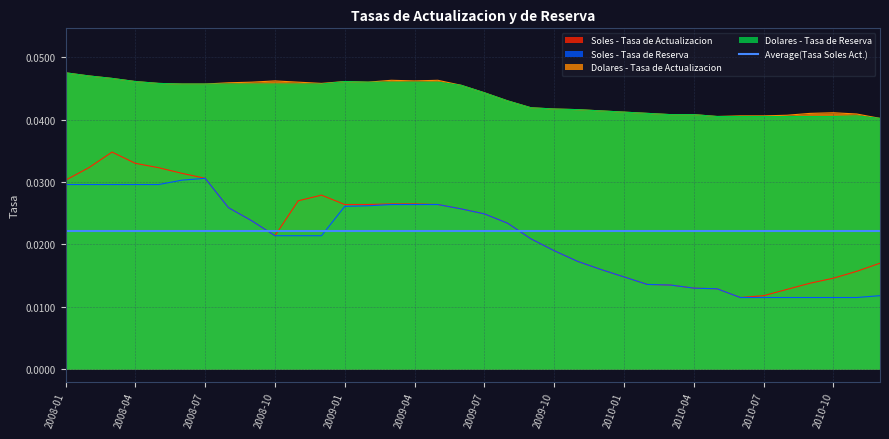

True or false: Soles - Tasa de Reserva and Dolares - Tasa de Reserva cross at least once.

False